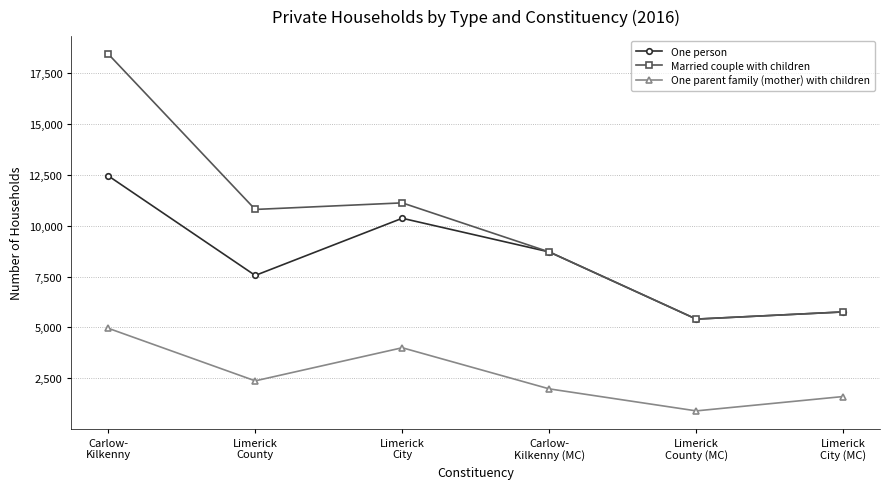

Where is One person nearest to the value 8931?

Carlow-
Kilkenny (MC)